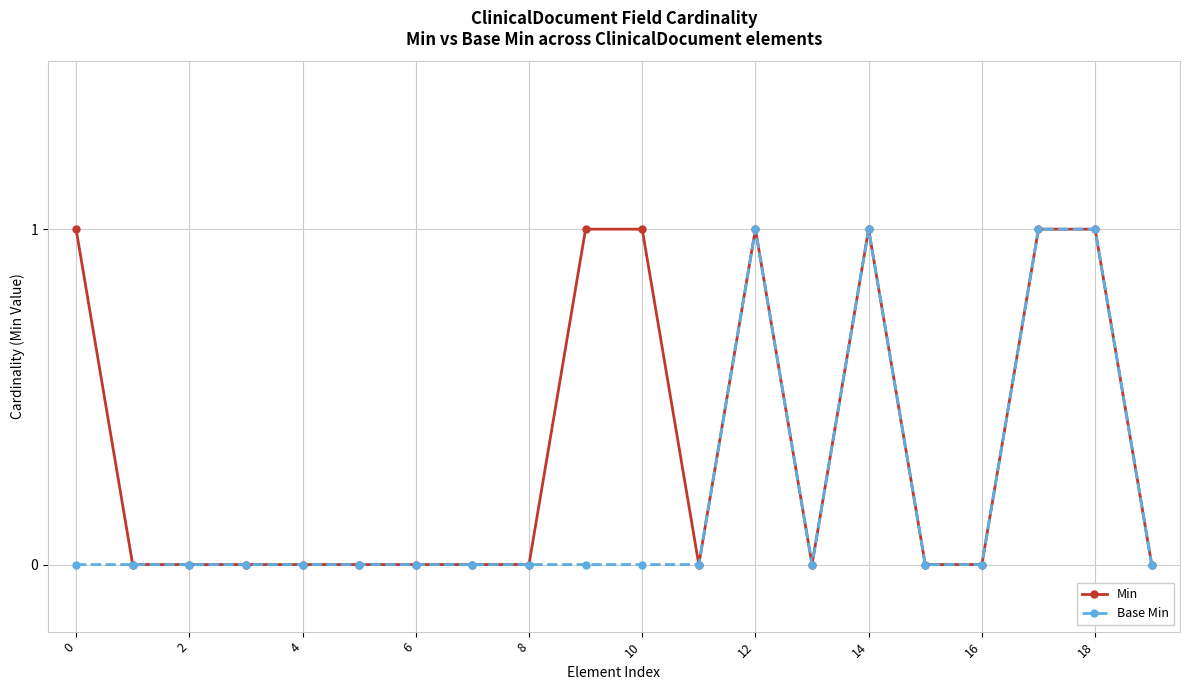

List the series in order of their overall mean, lowest first.

Base Min, Min